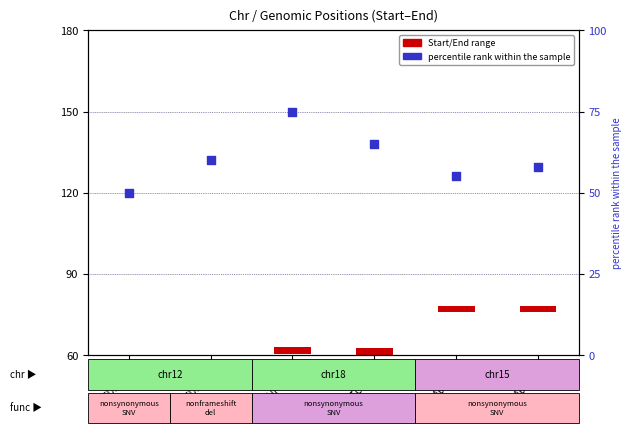

At how many categories does at least one series exceed 51?

5